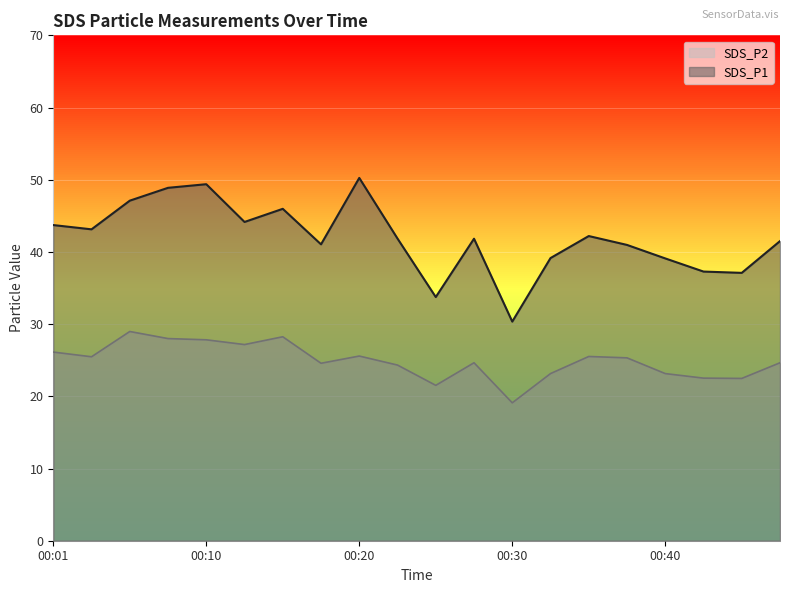

At which category is the sum across all series the highest?

00:10